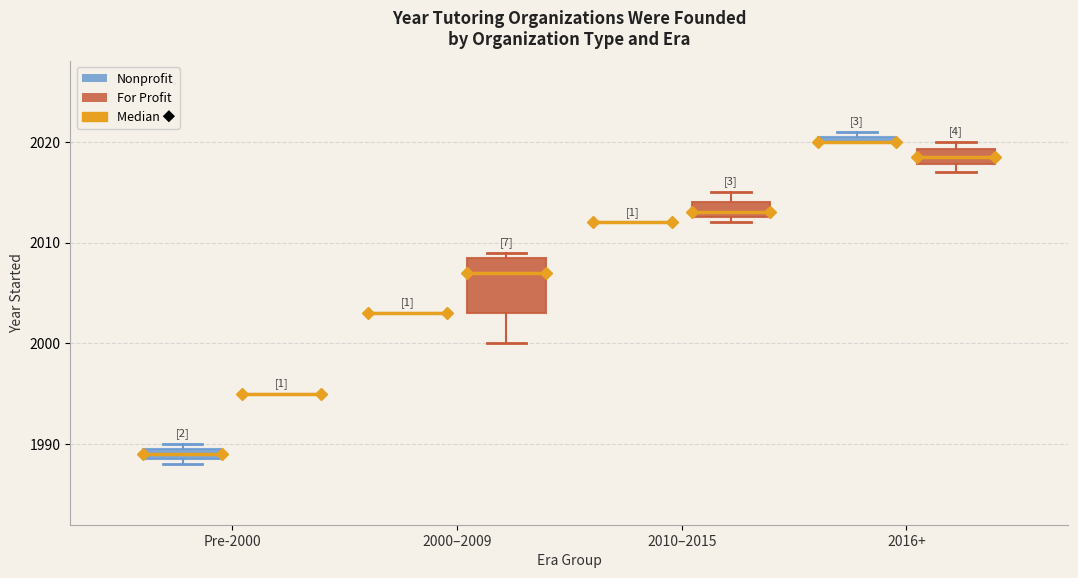

Comparing the boxes themselves (not the whiskers), which one is the tallest?

2000–2009 (For Profit)